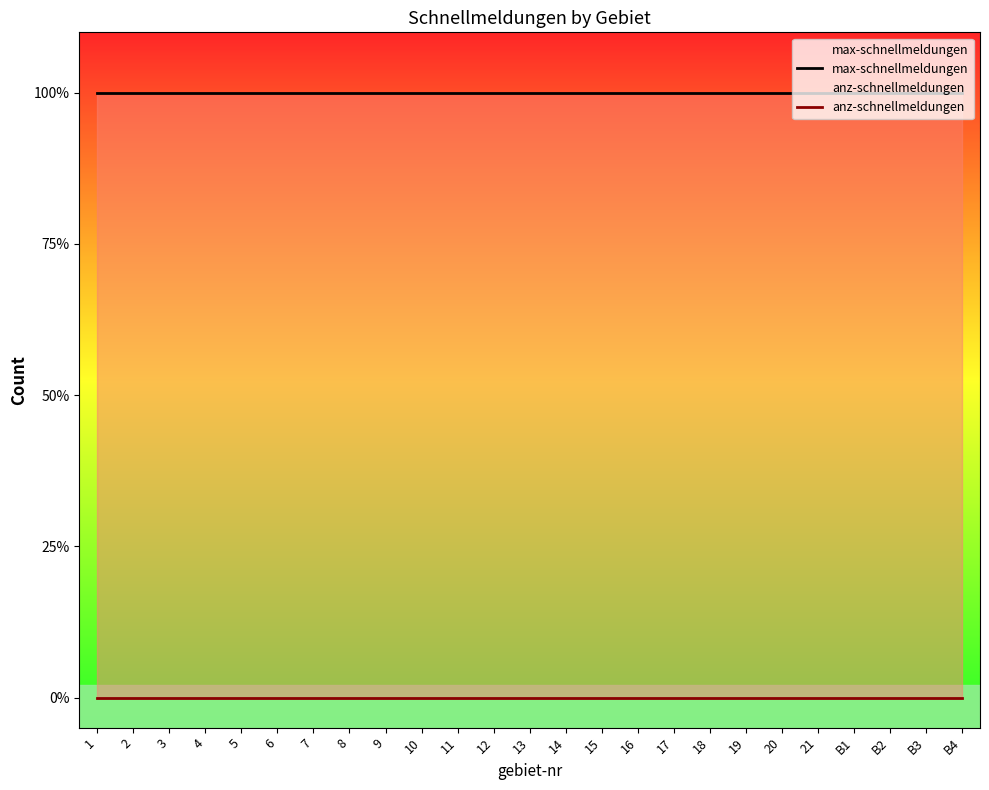

Which series has the largest range (max minus min)?

max-schnellmeldungen